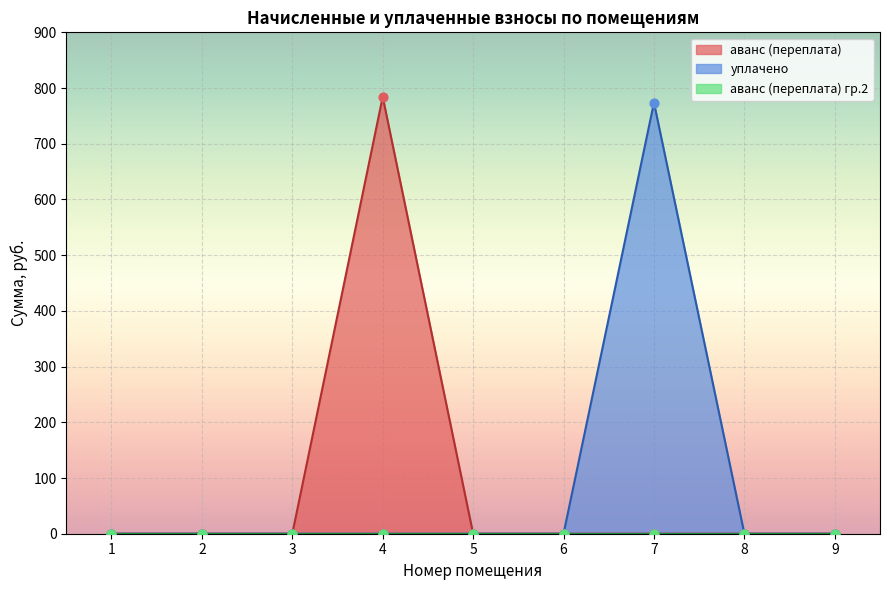

The value of аванс (переплата) at 3 is 0.0. True or false?

True